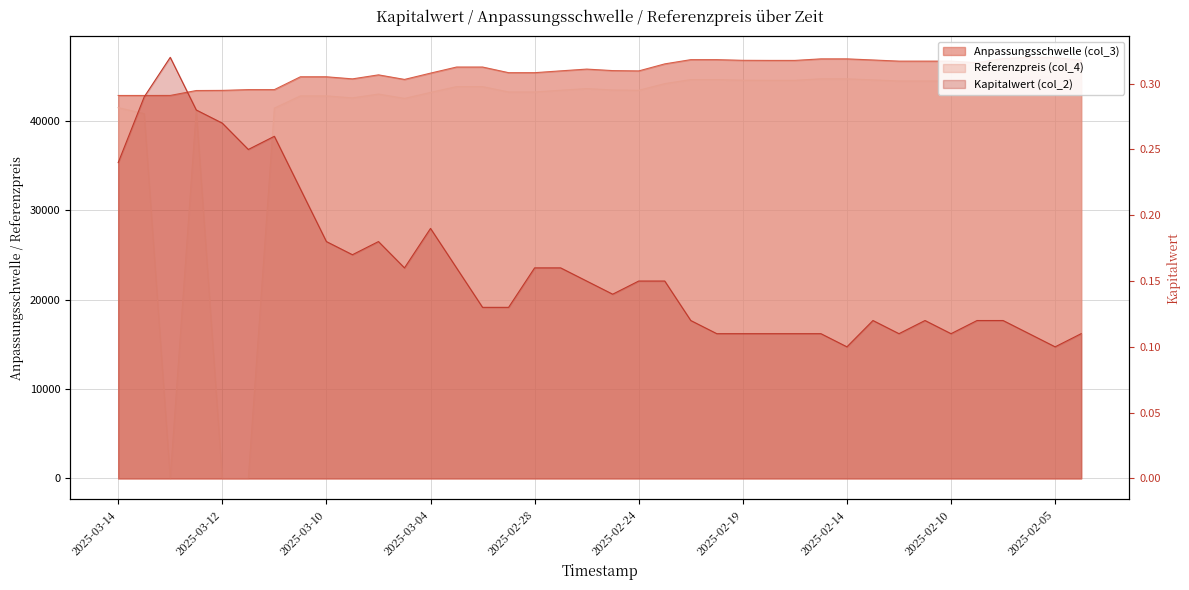

Which series has the widest spread of values?

Referenzpreis (col_4)